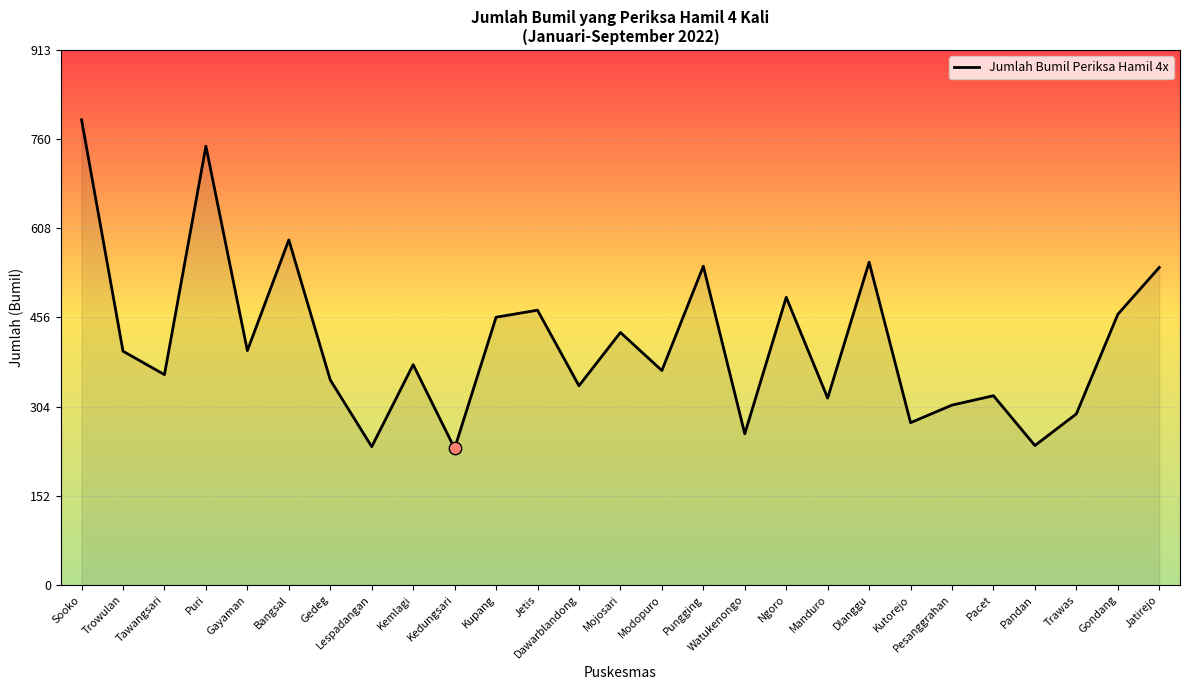

What is the ratio of the value at Kedungsari to the value at Jetis?

0.5